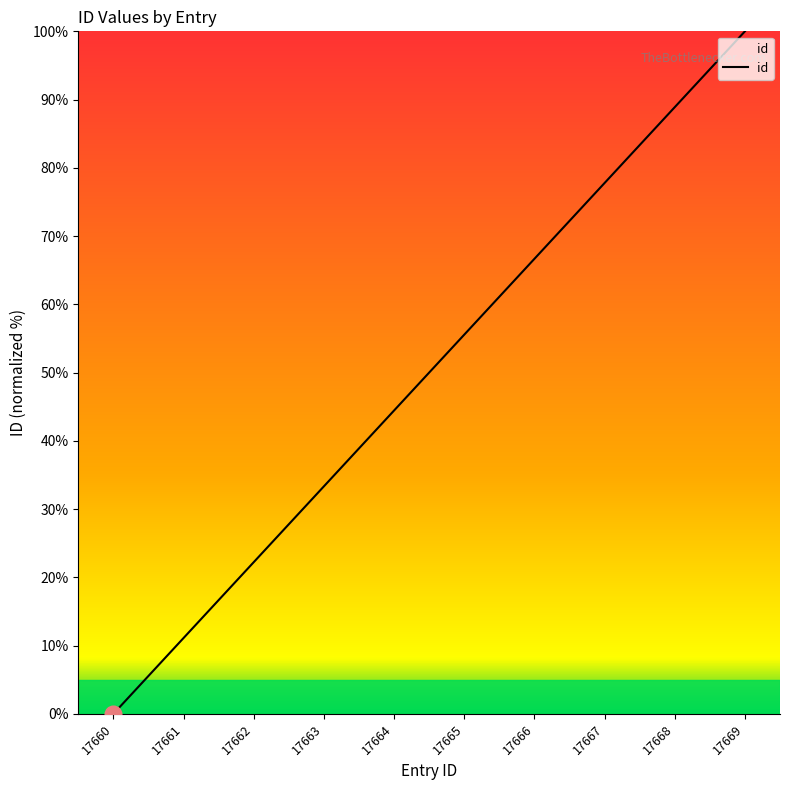

What value does the data have at 17668?

88.9